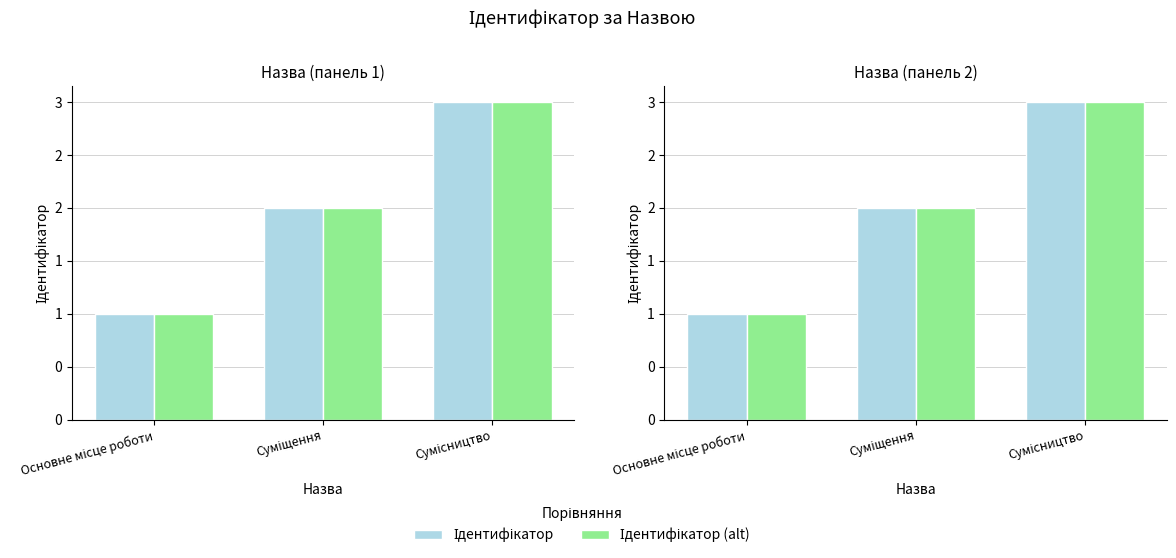

Which series changed the most between Основне місце роботи and Суміщення?

Ідентифікатор